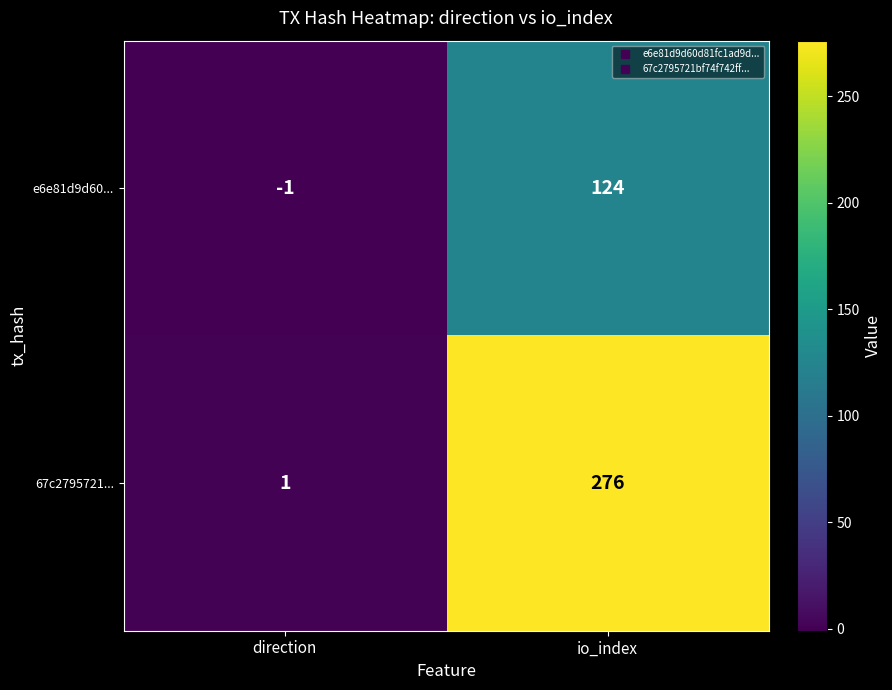

Reading left to right, transcribe all the data shown in this chart.

e6e81d9d60...: -1	124
67c2795721...: 1	276